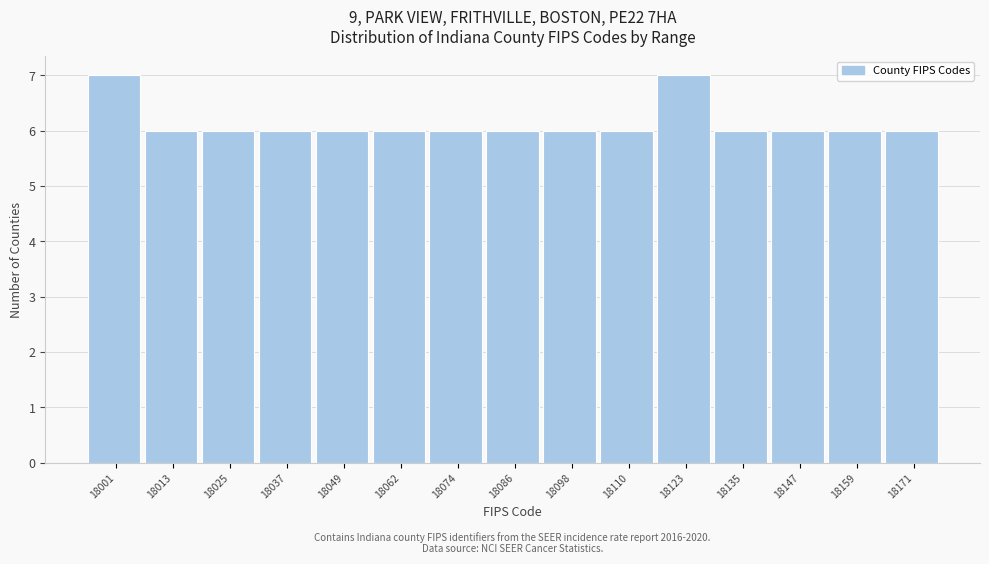

Reading left to right, list all the values displayed in this chart.

18001=7	18013=6	18025=6	18037=6	18049=6	18062=6	18074=6	18086=6	18098=6	18110=6	18123=7	18135=6	18147=6	18159=6	18171=6